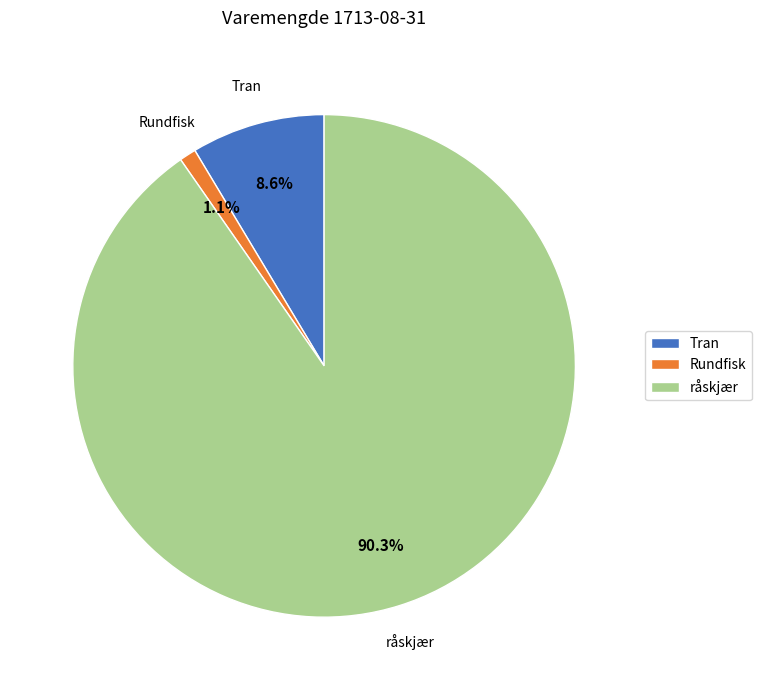

Rank the categories by value from lowest to highest.

Rundfisk, Tran, råskjær